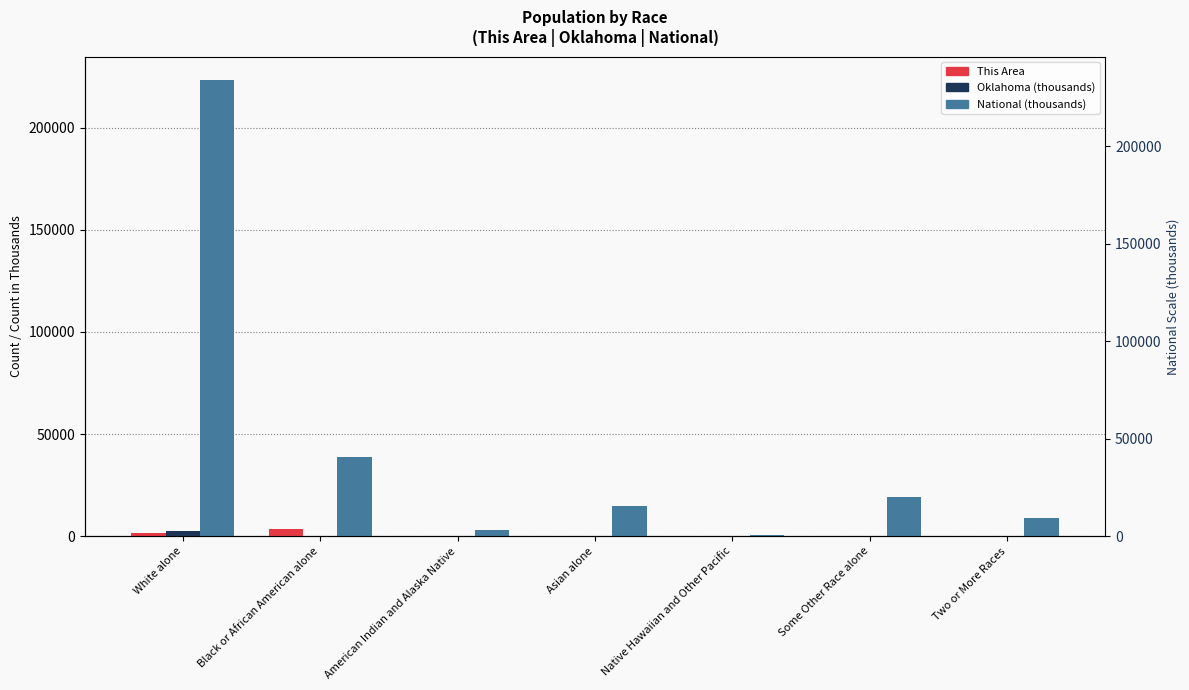

Which has a higher value, Some Other Race alone or Two or More Races?

Two or More Races